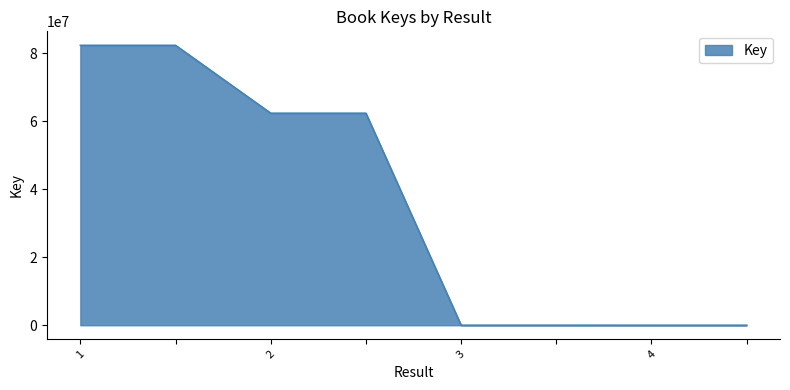

Does the chart display data point markers on the line(s)?

No